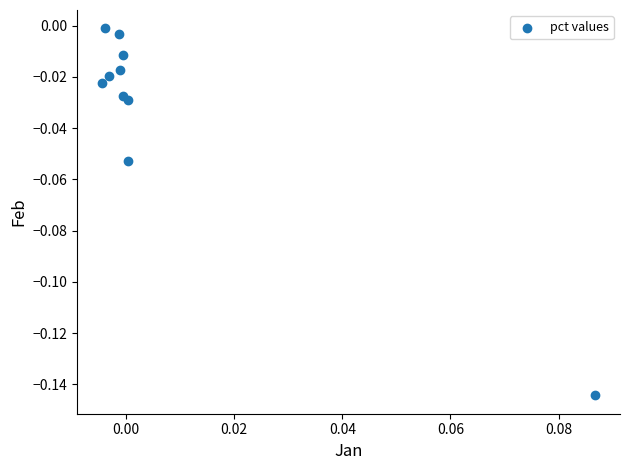

How many points are shown in the scatter plot?

10